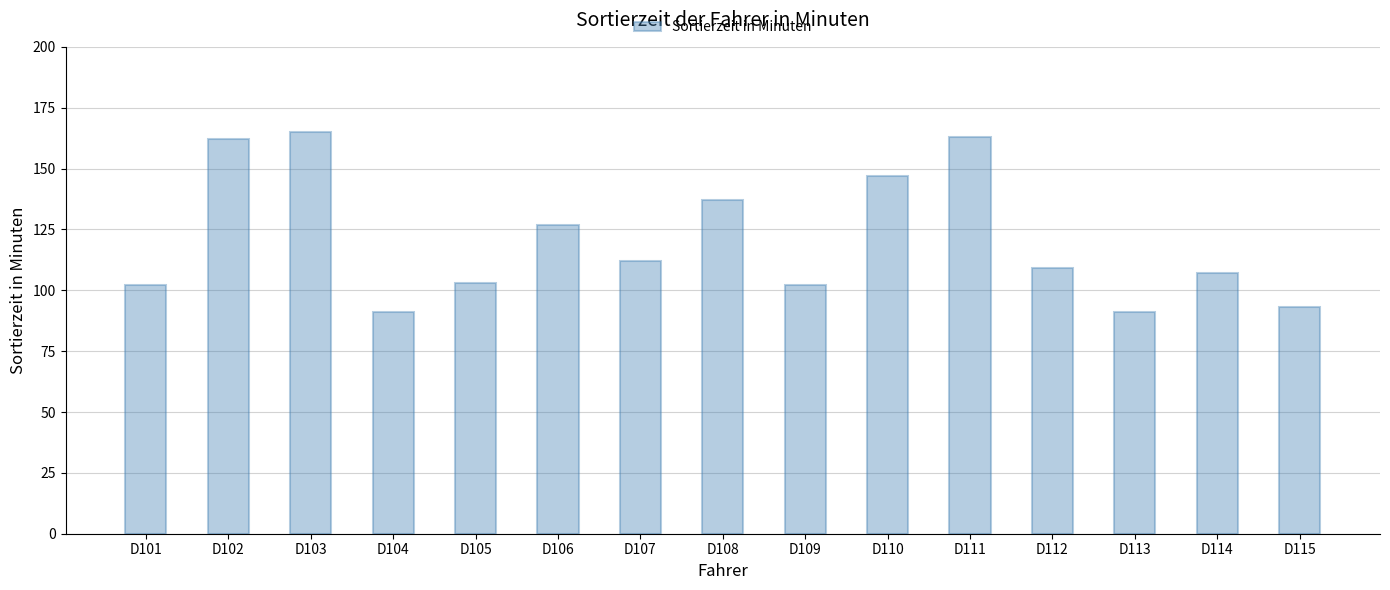

What is the sum of the values at D101 and D112?

211